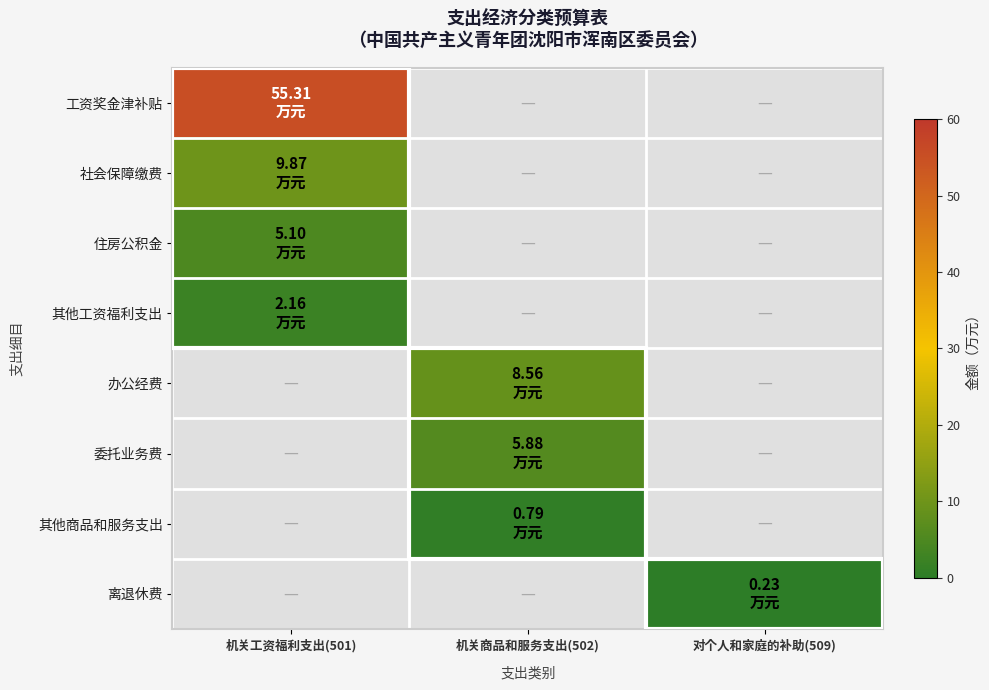

What is the smallest value displayed?

0.2